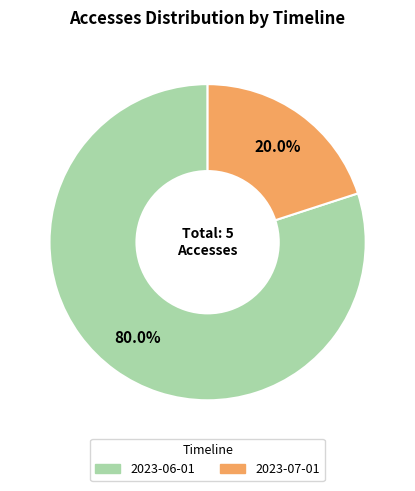

Count the number of slices in the pie.

2